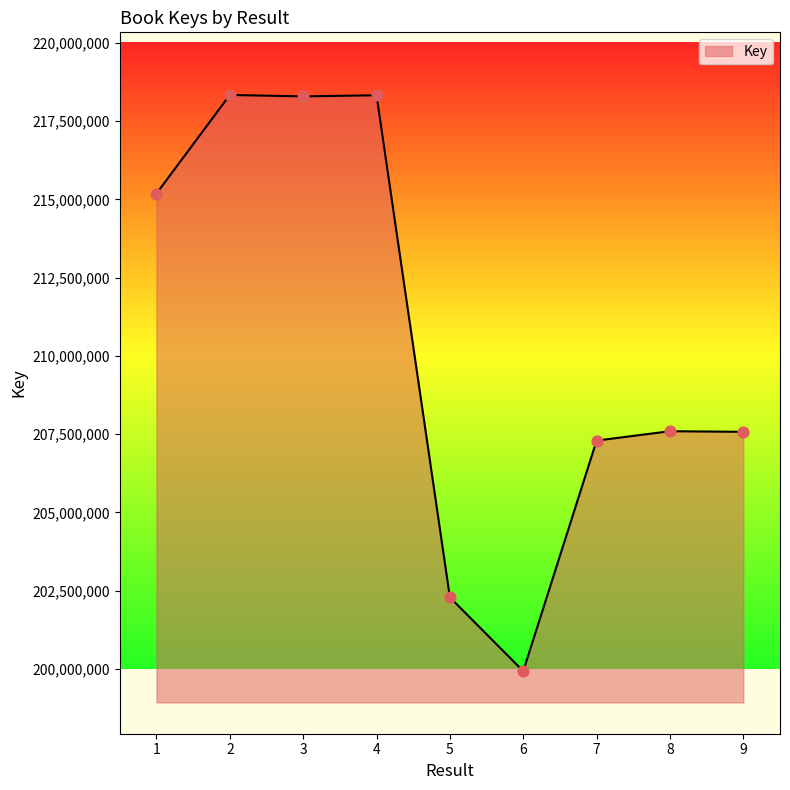

What is the change in value from 3 to 6?

-18359000